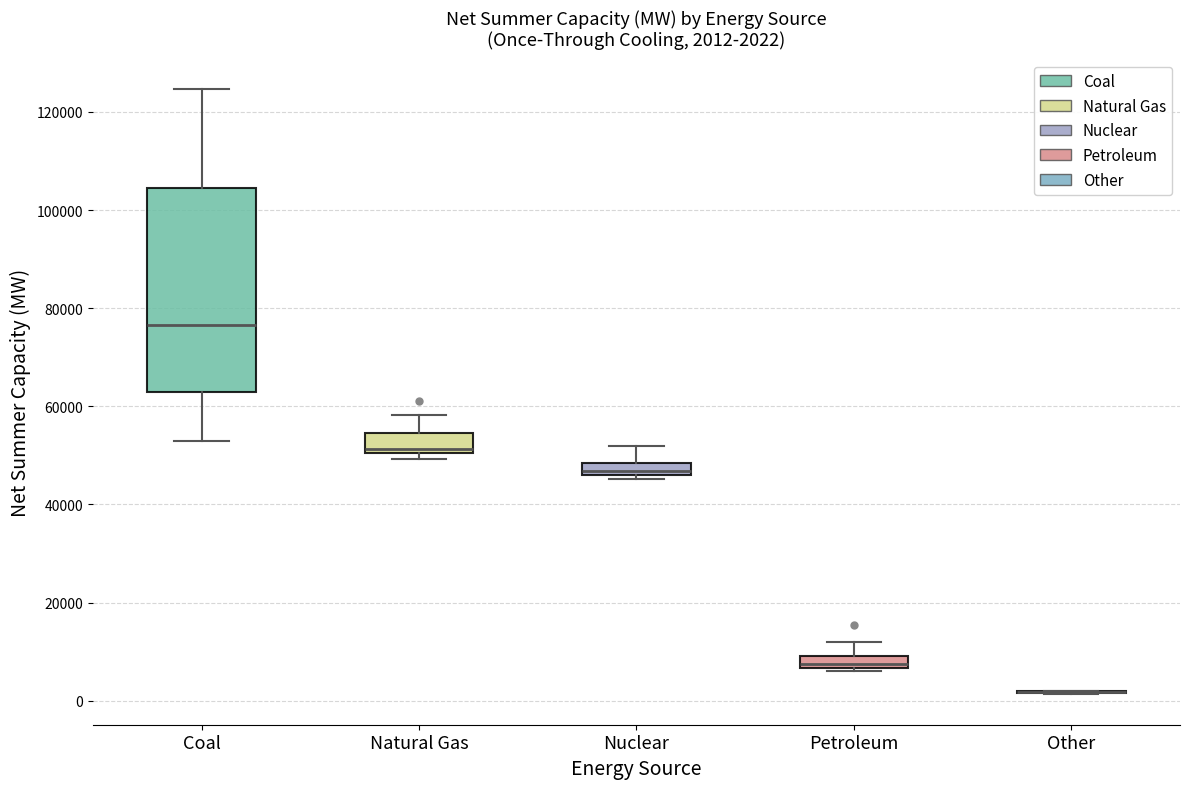

Which box is the tallest, from its lower edge to its upper edge?

Coal